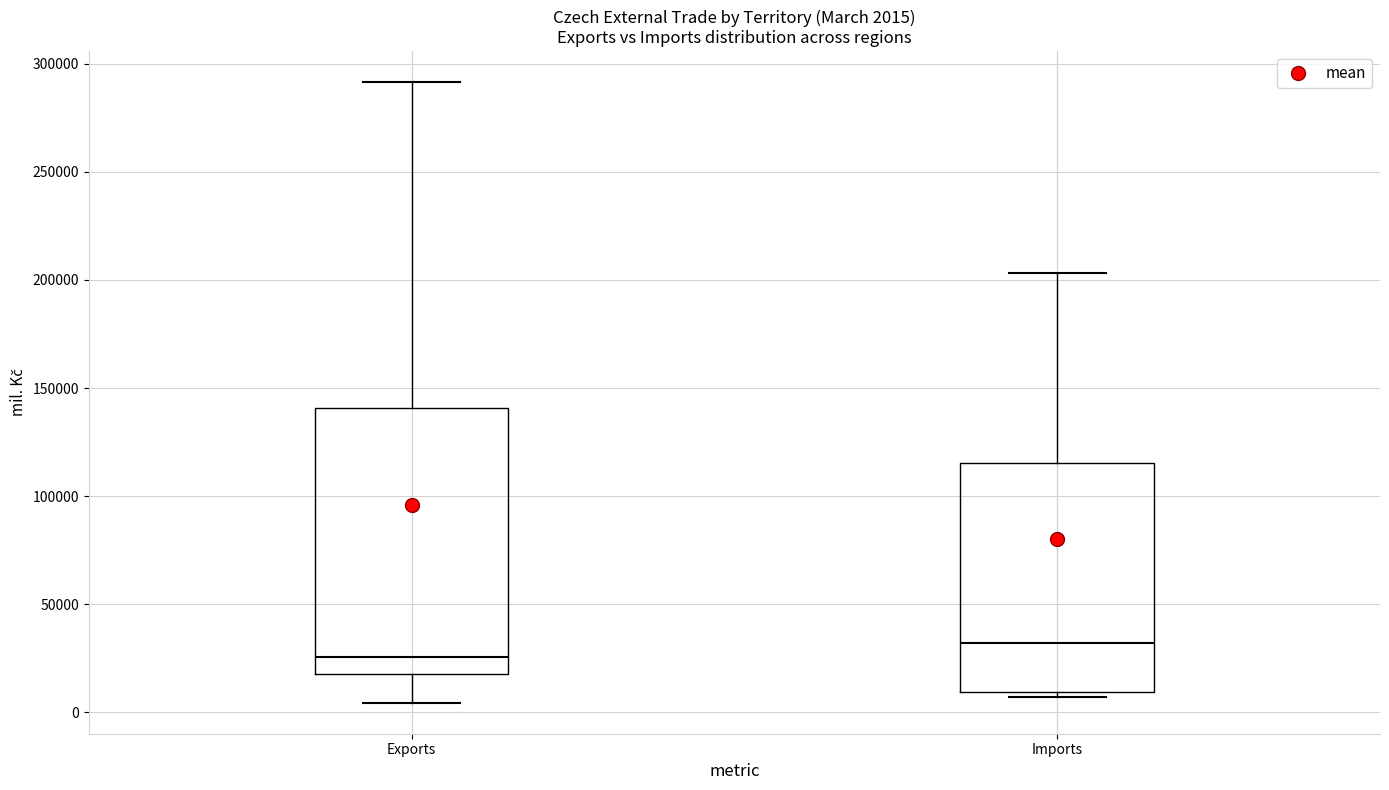

Comparing the boxes themselves (not the whiskers), which one is the tallest?

Exports